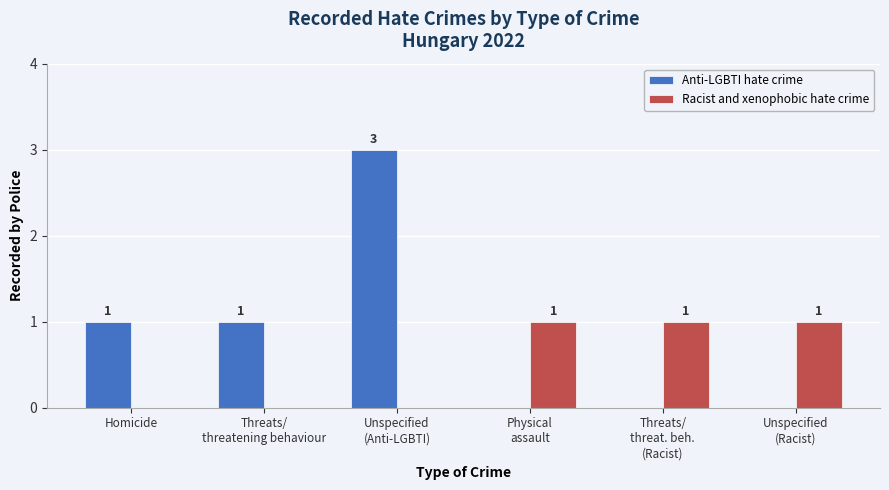

Which series has the largest total across all categories?

Anti-LGBTI hate crime